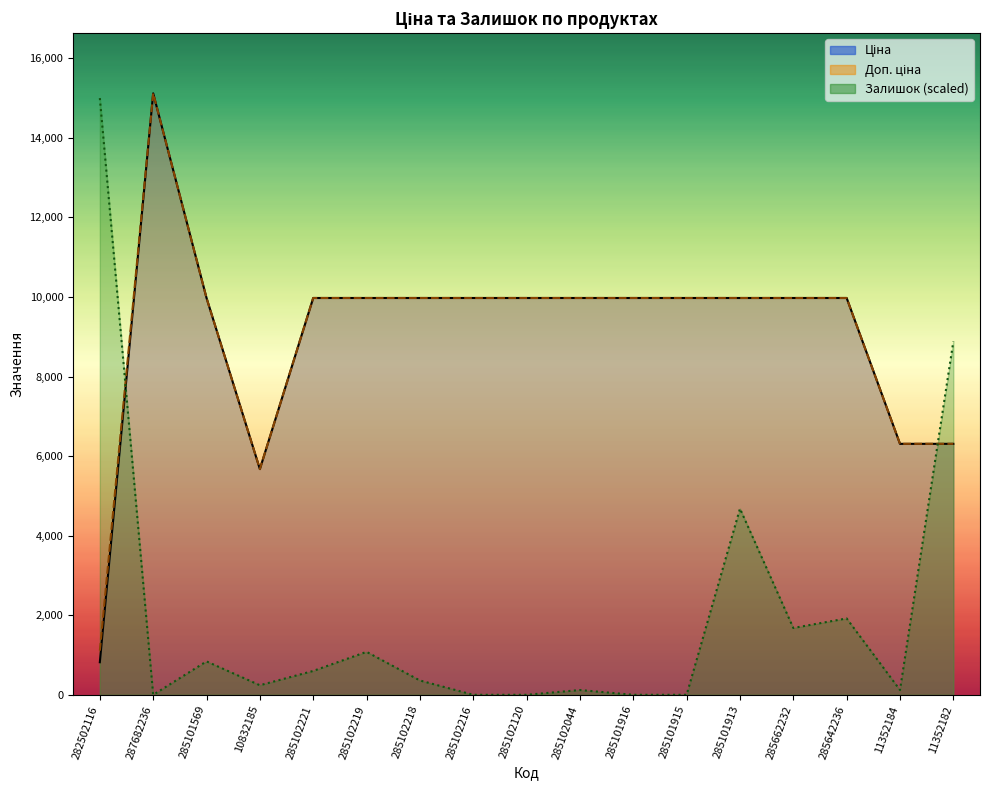

Is it true that Залишок equals 1084.8 at 285101913?

False